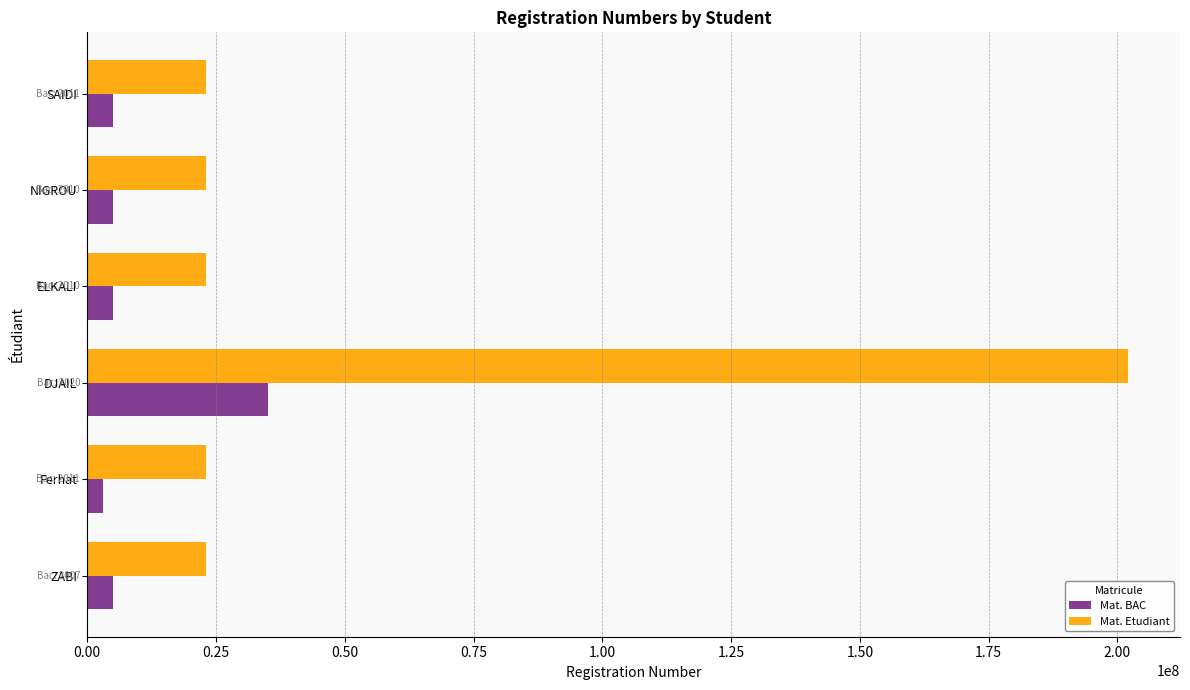

Which label corresponds to the largest value in the chart?

DJAIL